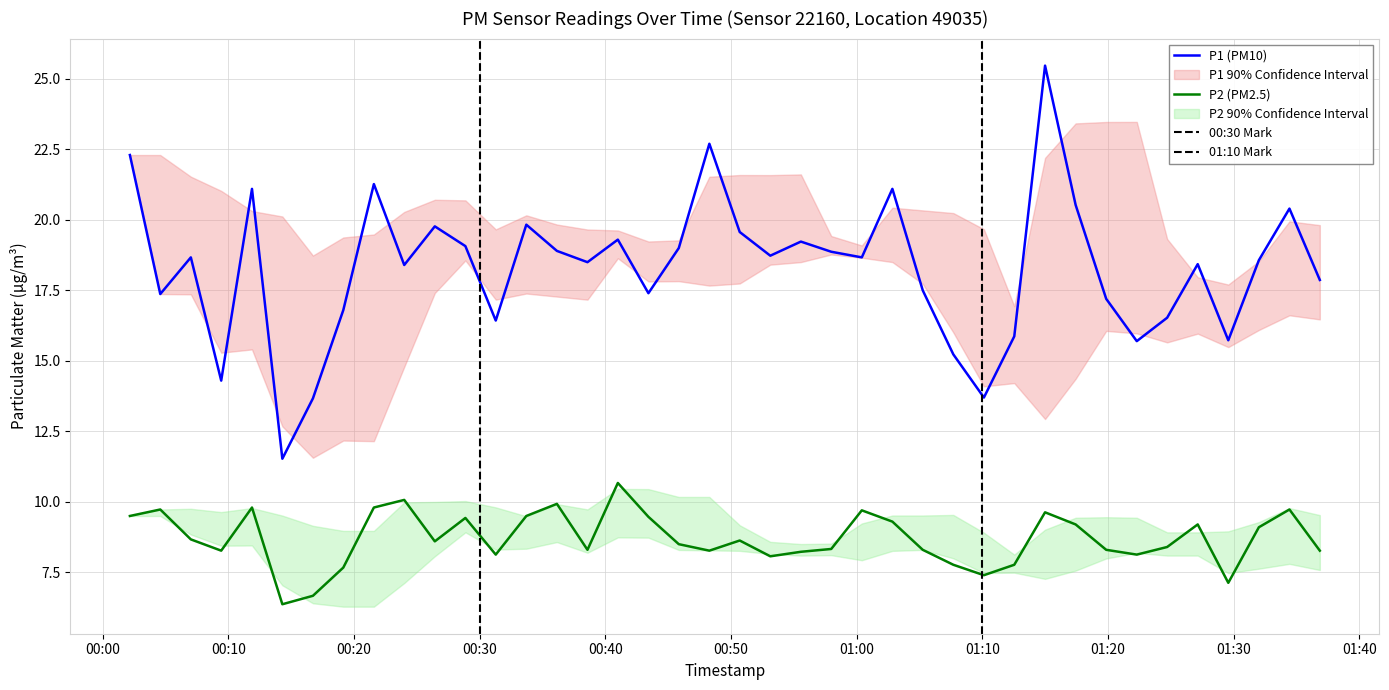

True or false: P2 (PM2.5) and P1 (PM10) cross at least once.

False